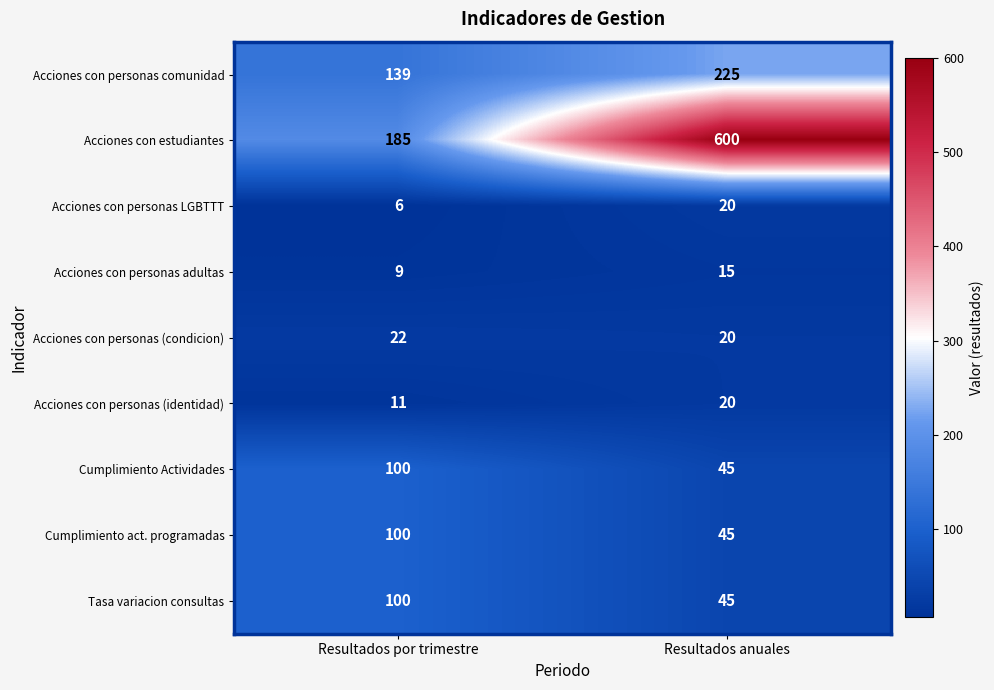

Which series has the largest total across all categories?

Acciones con estudiantes